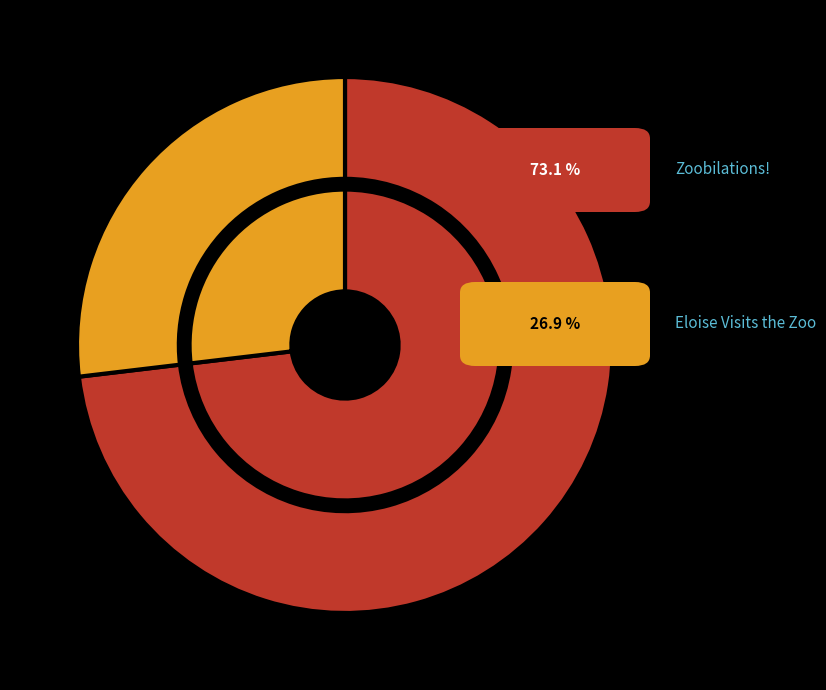

To the nearest percent, what portion does Zoobilations! represent?

73%